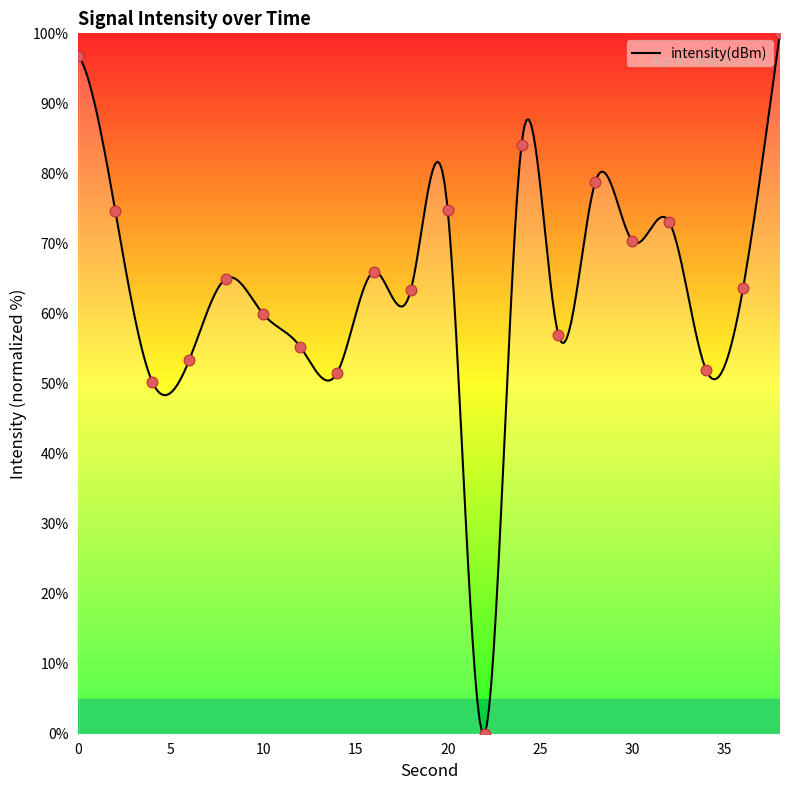

What is the change in value from 16 to 38?

+34.1